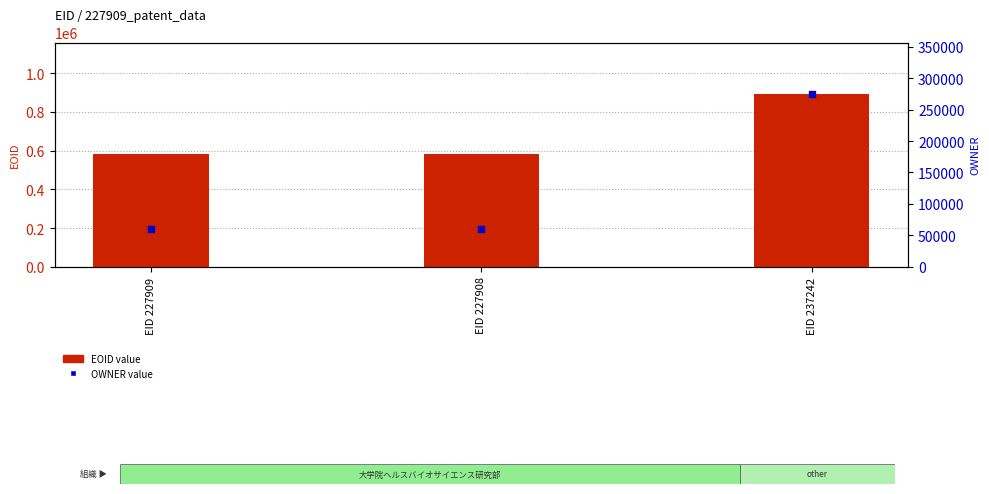

Which series has the widest spread of Y values?

EOID